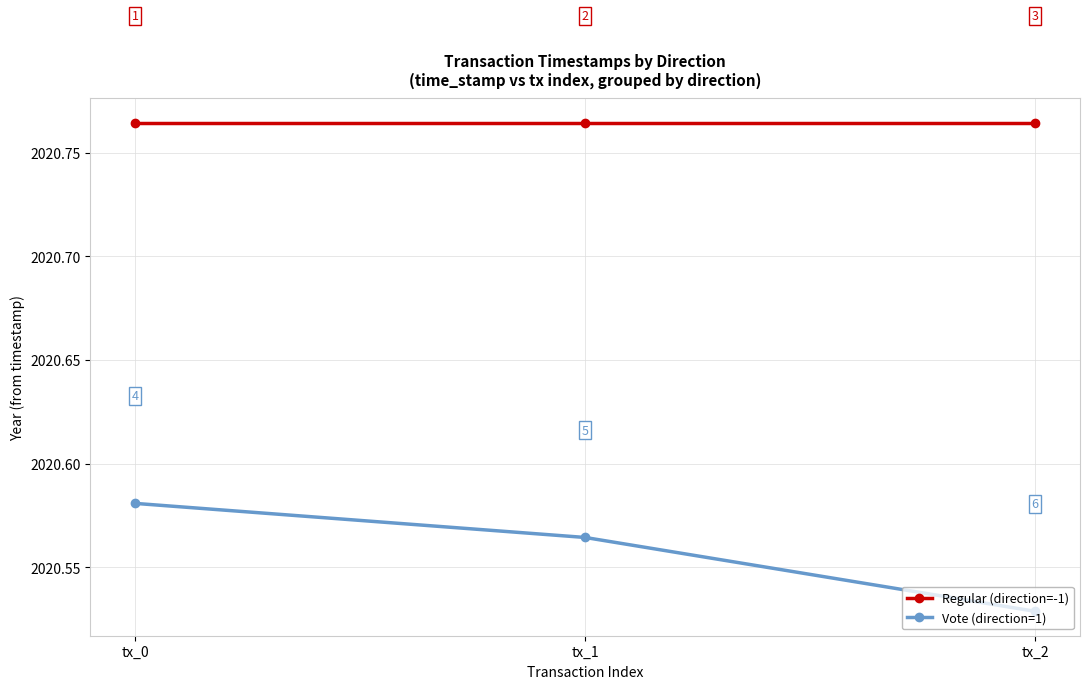

At how many categories does at least one series exceed 2020?

3